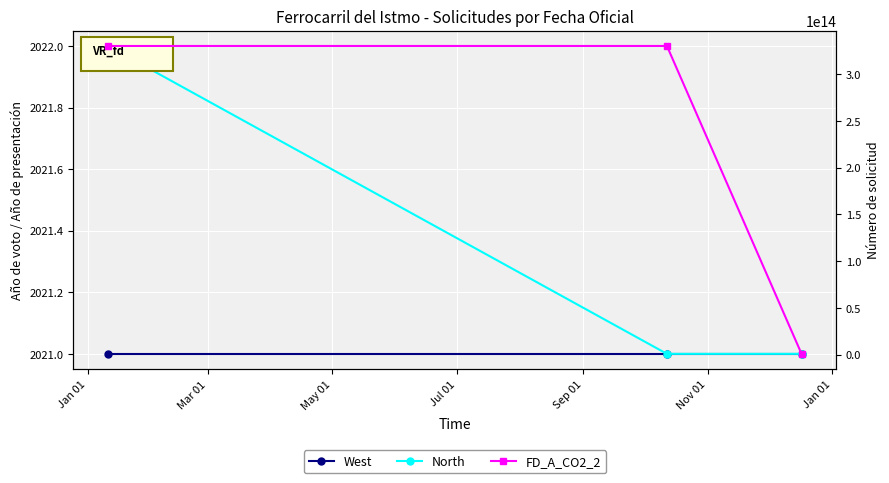

How many values in the FD_A_CO2_2 series are below 330013121000005?

1